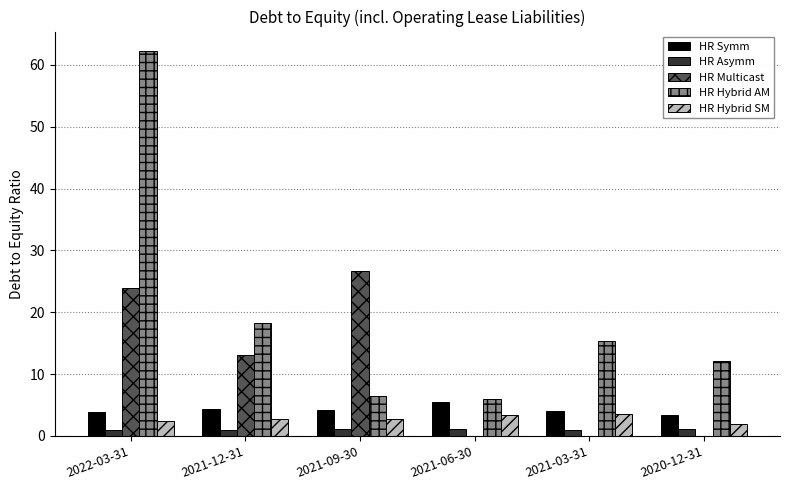

At which category does the chart reach its peak across all series?

2022-03-31